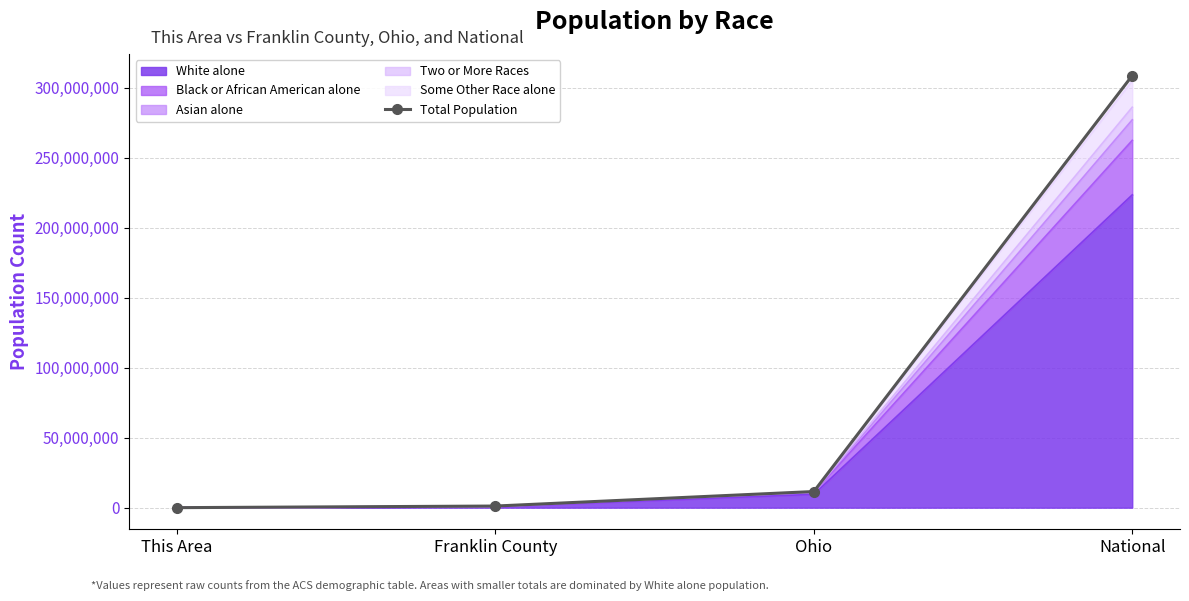

At which label does the data first exceed 11536504?

National